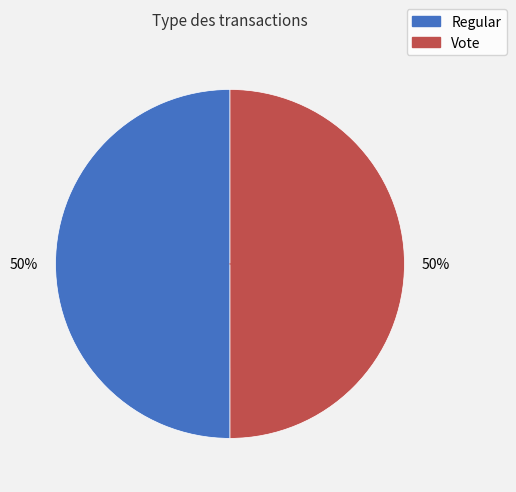

To the nearest percent, what is the average slice percentage?

50%